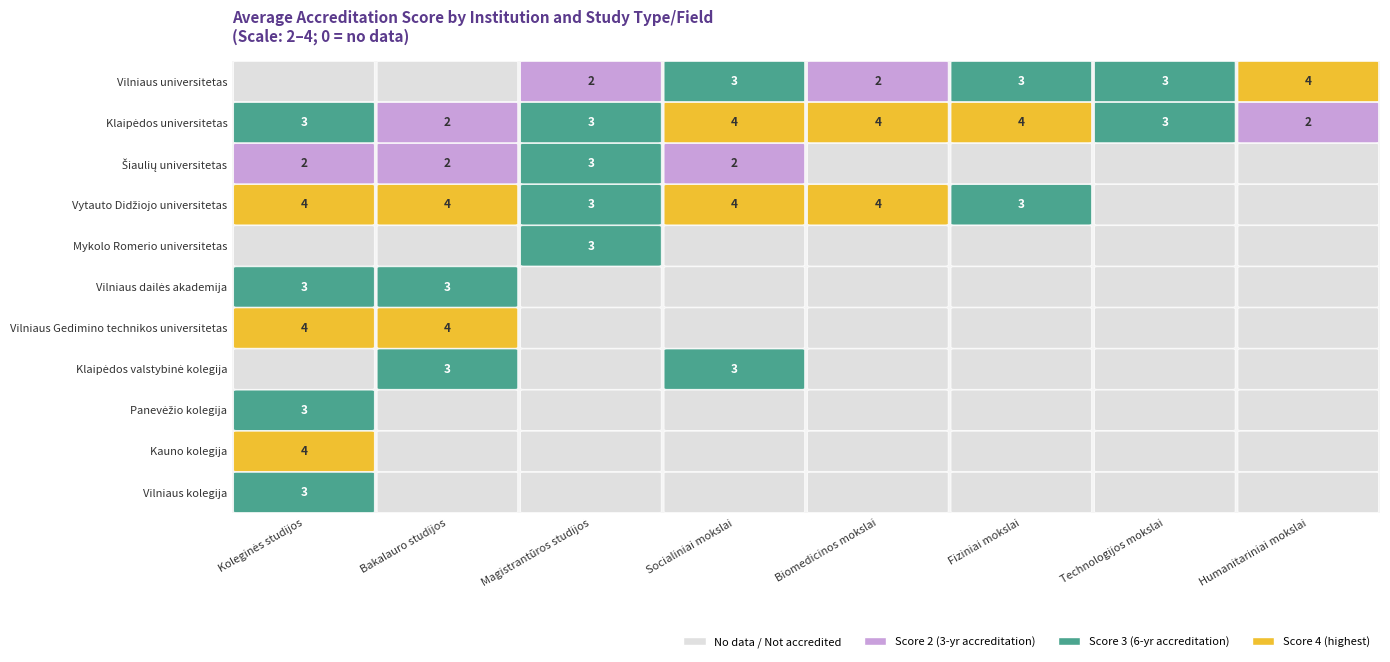

How many data points in Klaipėdos universitetas are less than 3?

2